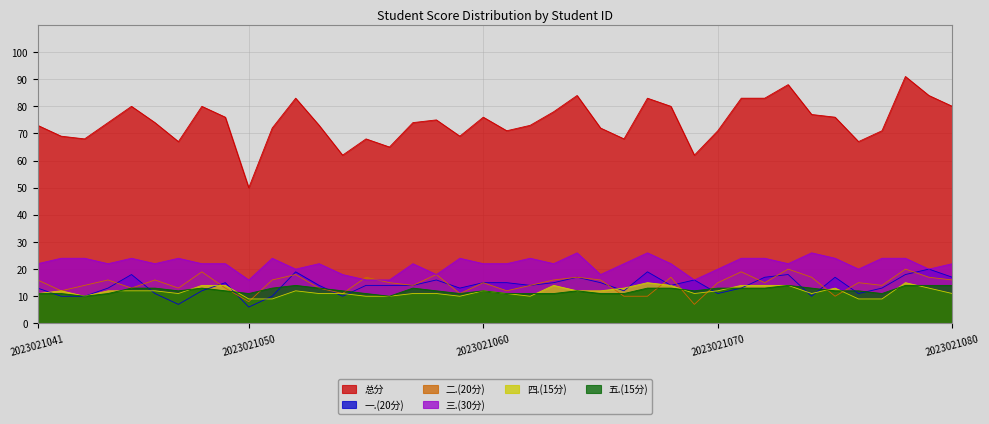

True or false: 总分 and 二.(20分) cross at least once.

False